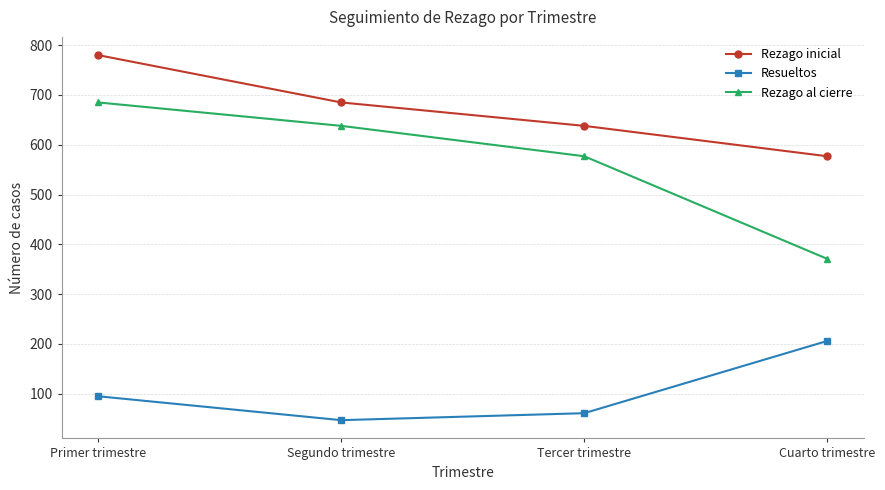

Reading left to right, list all the values displayed in this chart.

Rezago inicial: Primer trimestre=780	Segundo trimestre=685	Tercer trimestre=638	Cuarto trimestre=577
Resueltos: Primer trimestre=95	Segundo trimestre=47	Tercer trimestre=61	Cuarto trimestre=206
Rezago al cierre: Primer trimestre=685	Segundo trimestre=638	Tercer trimestre=577	Cuarto trimestre=371